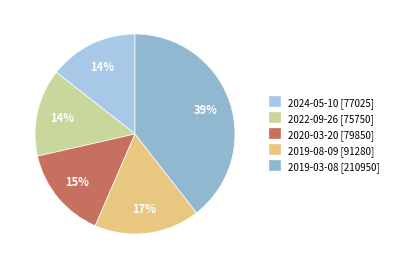

What portion of the pie excludes 2019-08-09?

82.9%